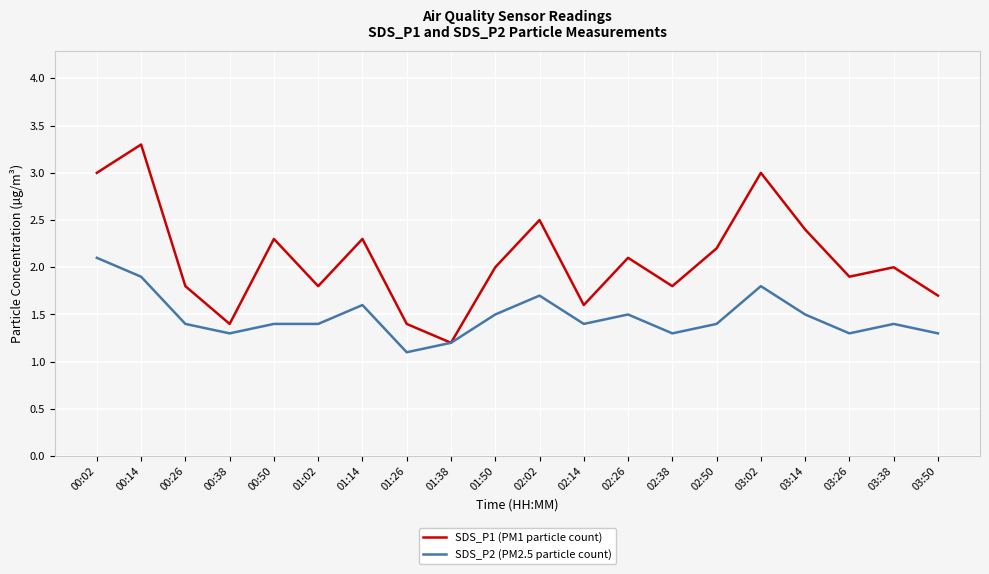

Which series has the widest spread of values?

SDS_P1 (PM1 particle count)